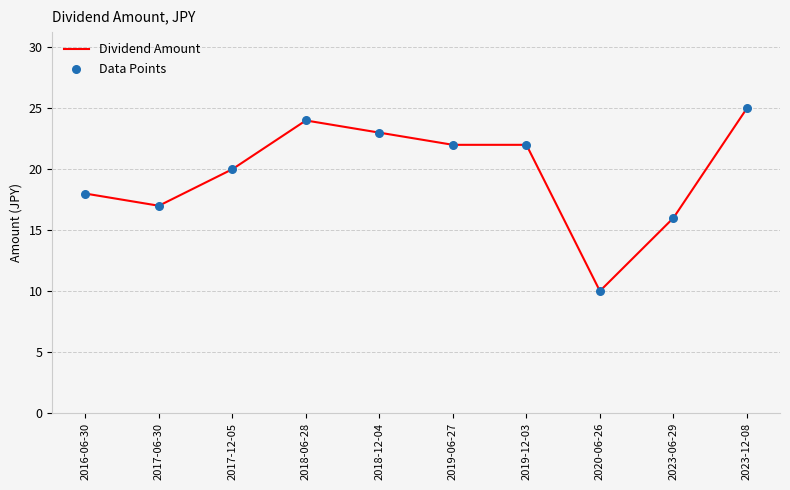

Which has a higher value, 2020-06-26 or 2018-12-04?

2018-12-04